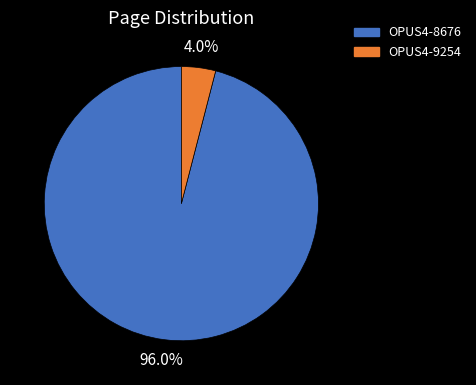

Which has a higher value, OPUS4-9254 or OPUS4-8676?

OPUS4-8676